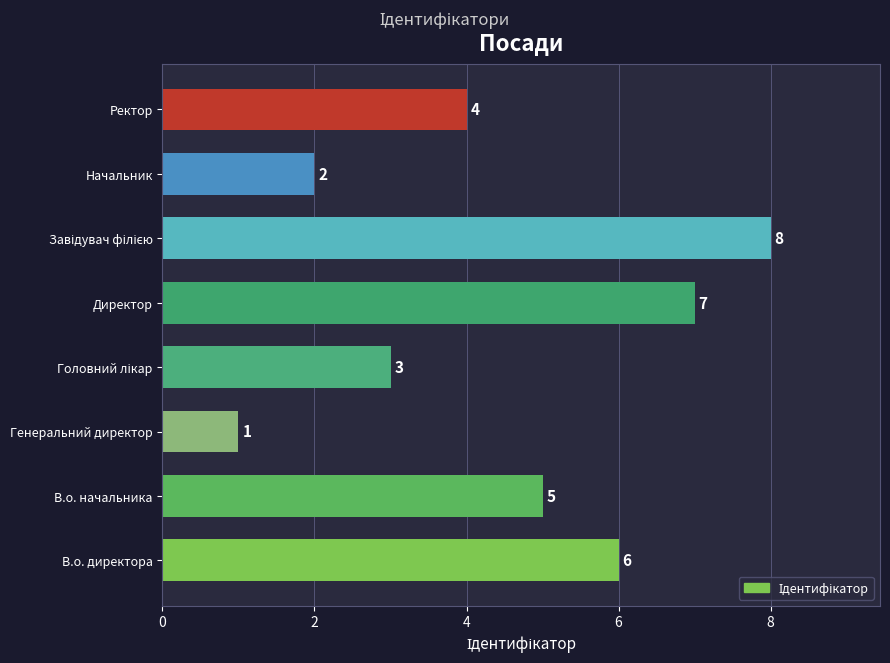

Count the values in the range 3 to 7.

5